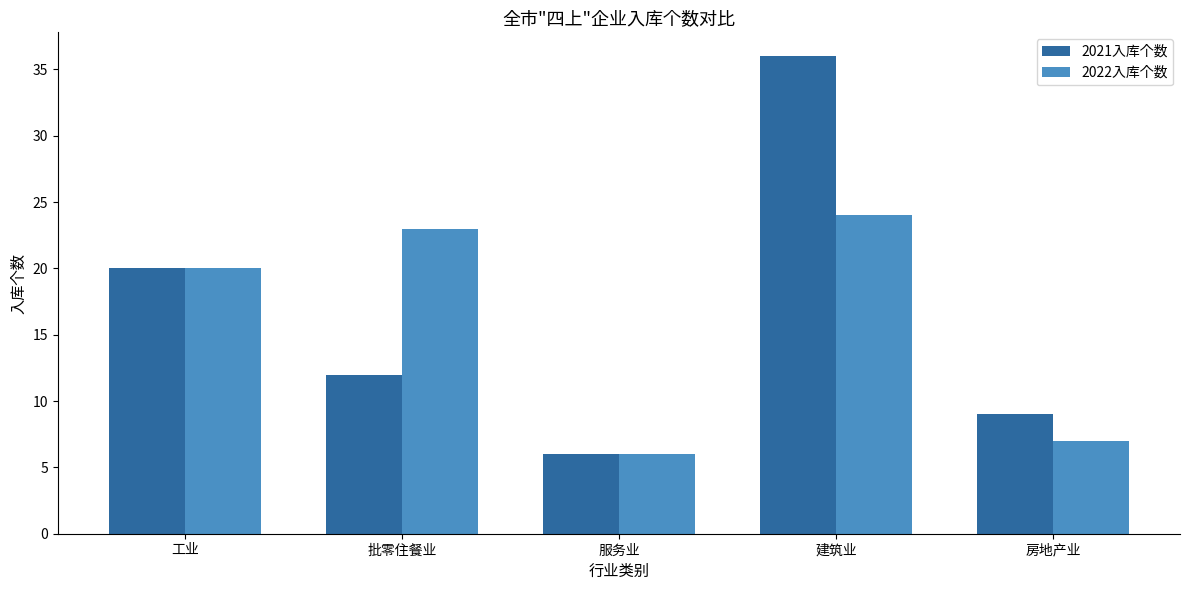

Which series changed the most between 批零住餐业 and 房地产业?

2022入库个数